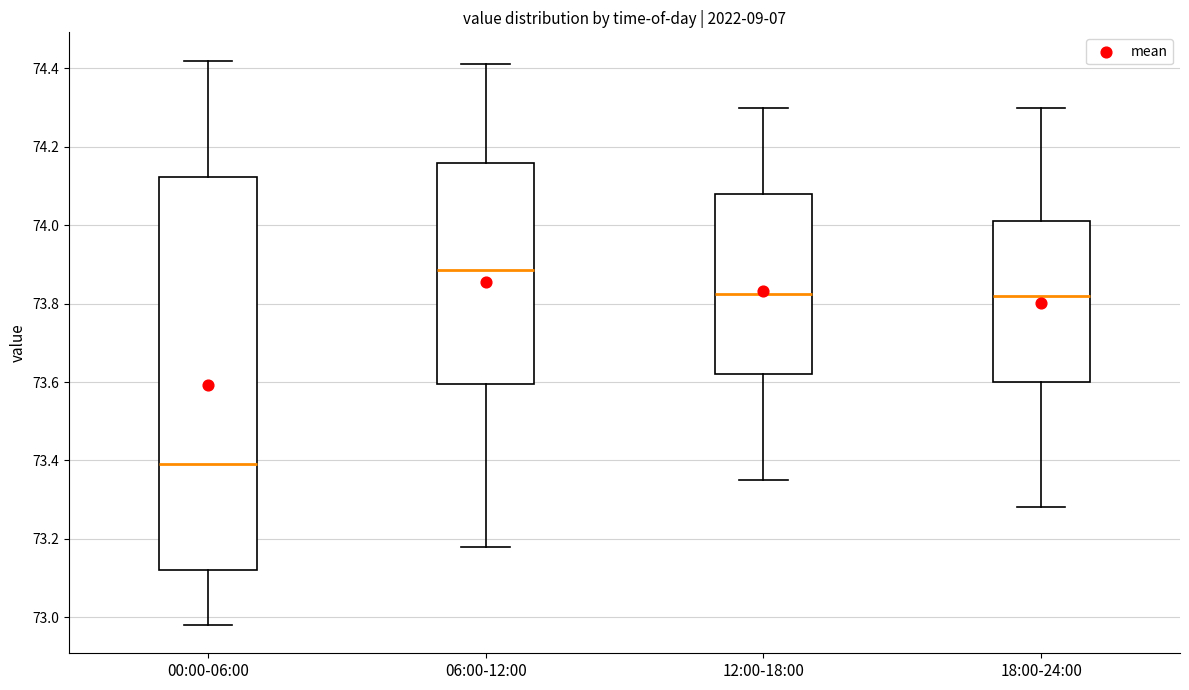

Which box is the tallest, from its lower edge to its upper edge?

00:00-06:00